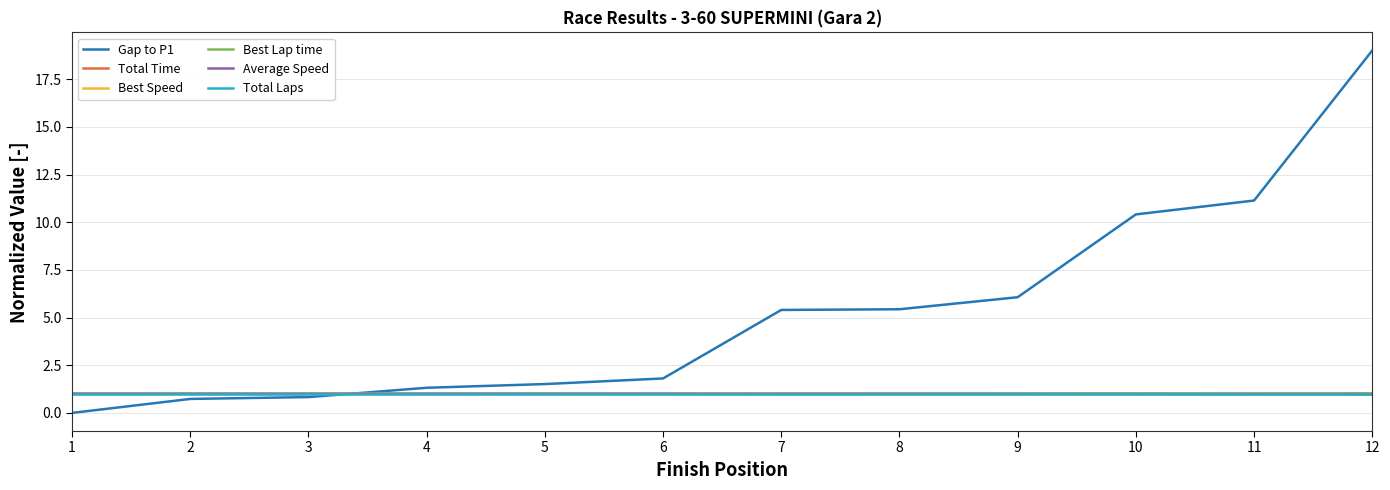

Which series has the largest range (max minus min)?

Gap to P1